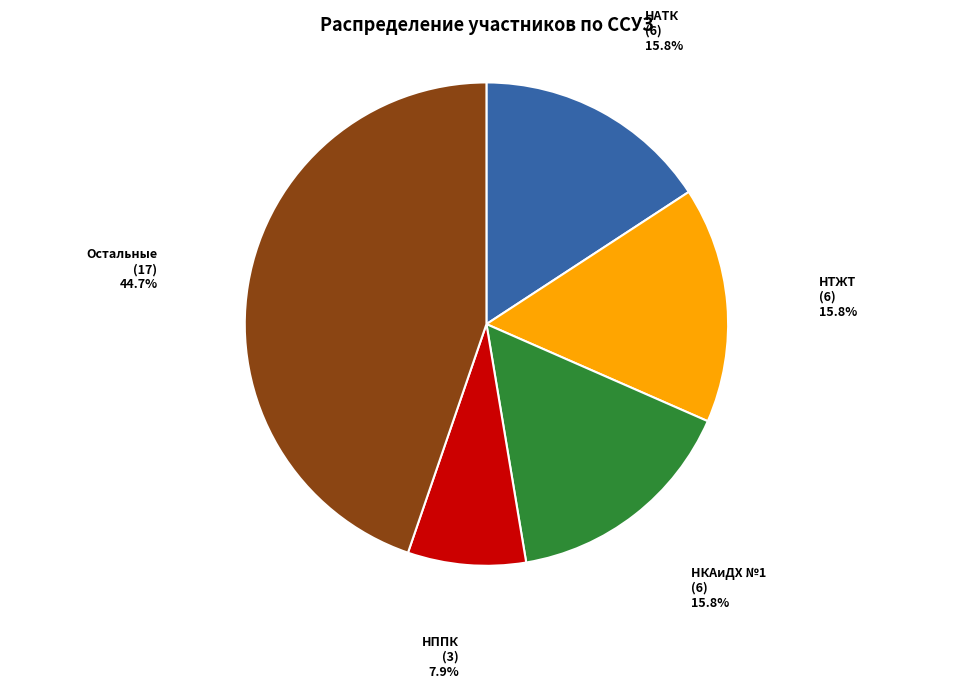

What is the ratio of the value at НАТК to the value at НКАиДХ №1?

1.0